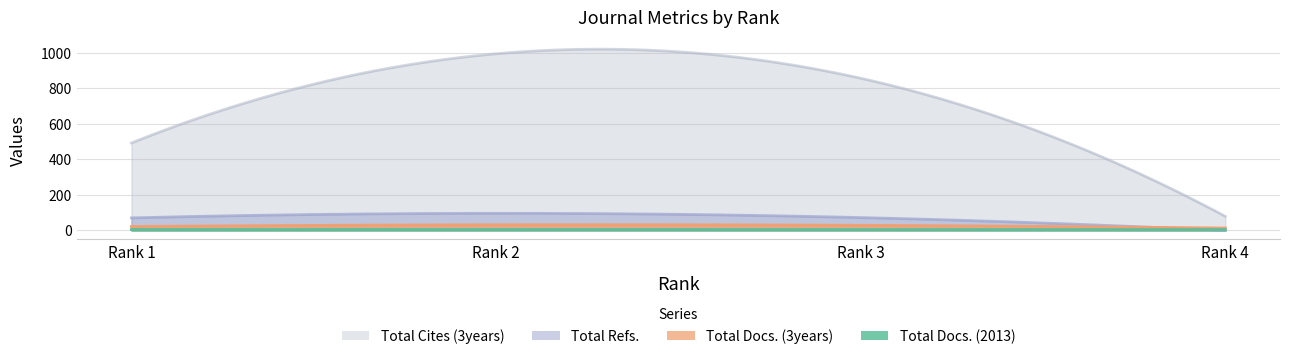

True or false: Total Refs. has more than 0 interior local peaks.

True